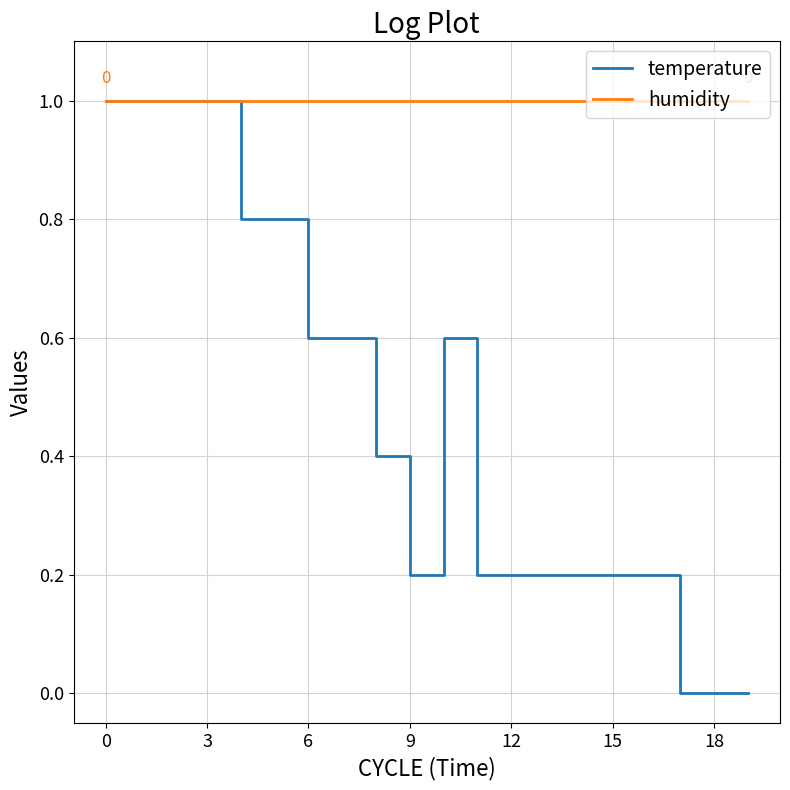

List the series in order of their overall mean, lowest first.

temperature, humidity